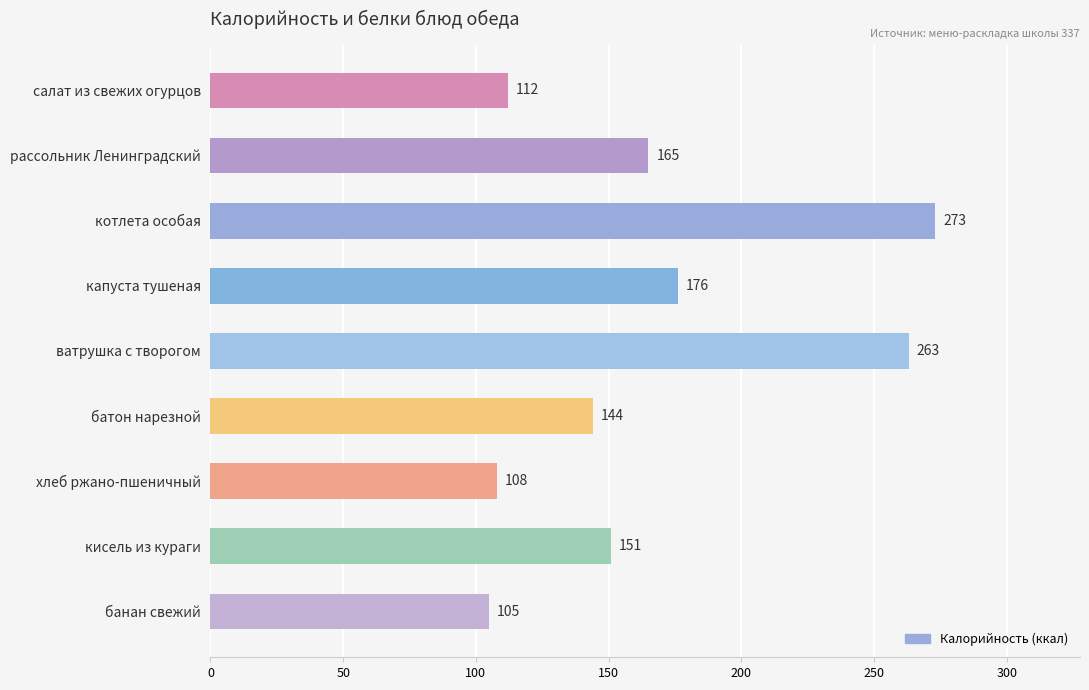

What is the average value?

166